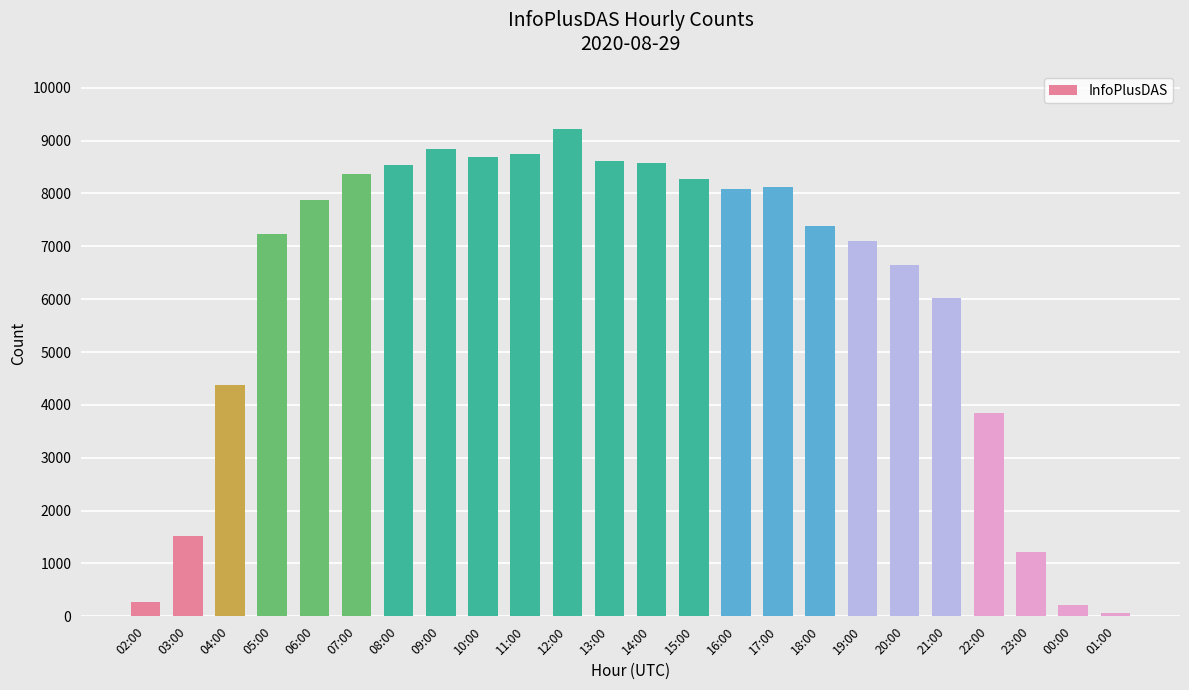

The chart shows a value of 8749 at 11:00. True or false?

True